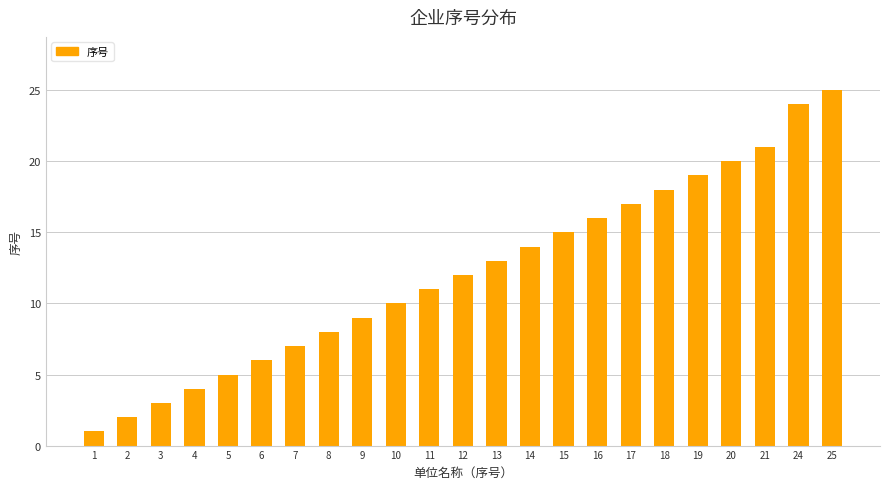

What is the greatest value displayed?

25